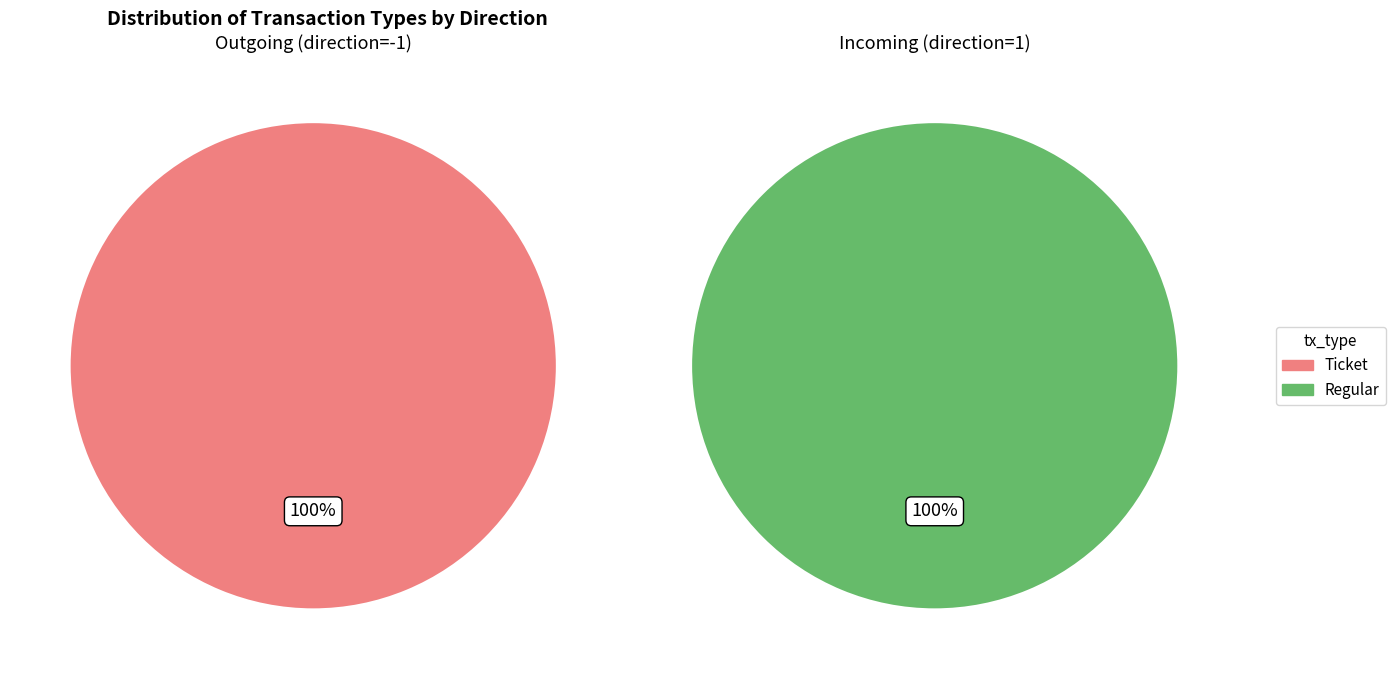

The 0 slice represents 85% of the pie. True or false?

False